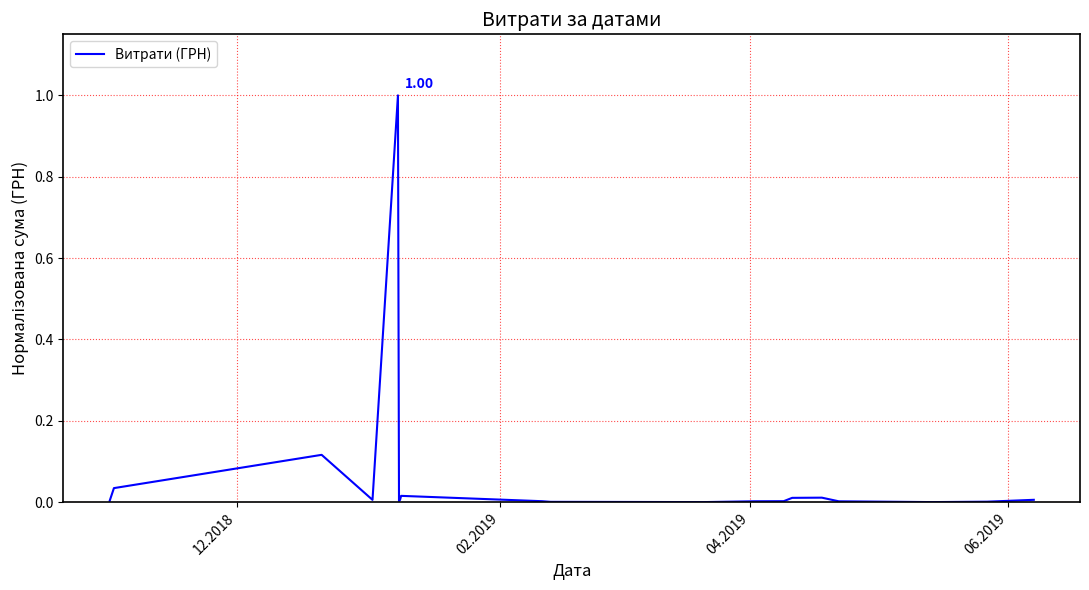

How many series are shown in this chart?

1